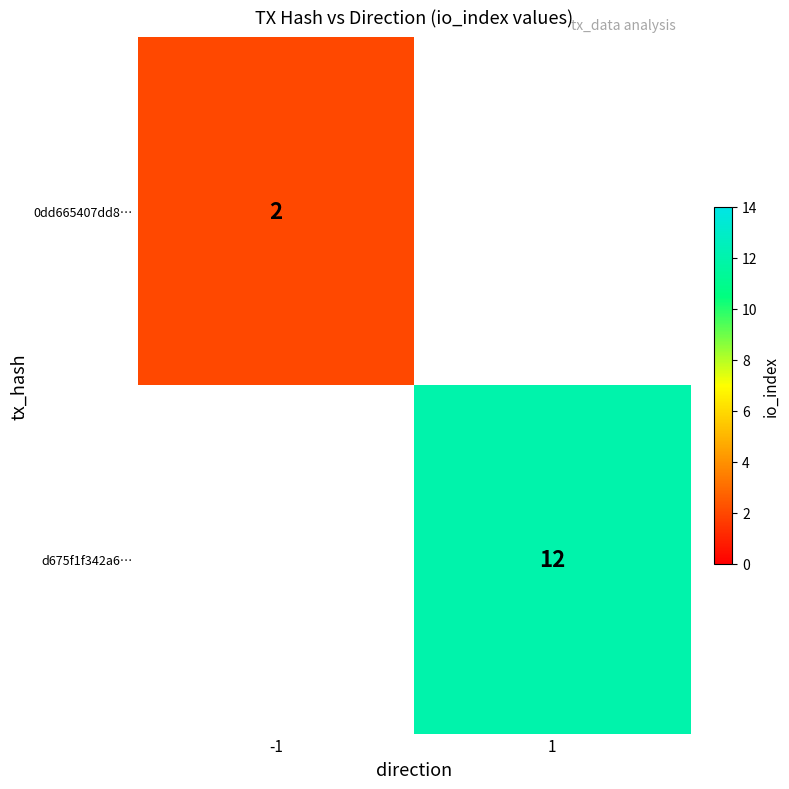

Count the number of data series in this chart.

2